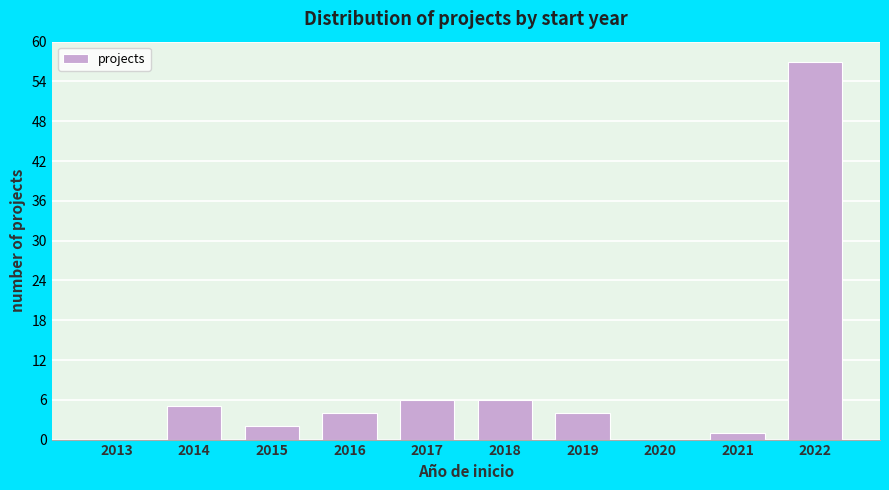

Reading right to left, transcribe all the data shown in this chart.

2022=57	2021=1	2020=0	2019=4	2018=6	2017=6	2016=4	2015=2	2014=5	2013=0